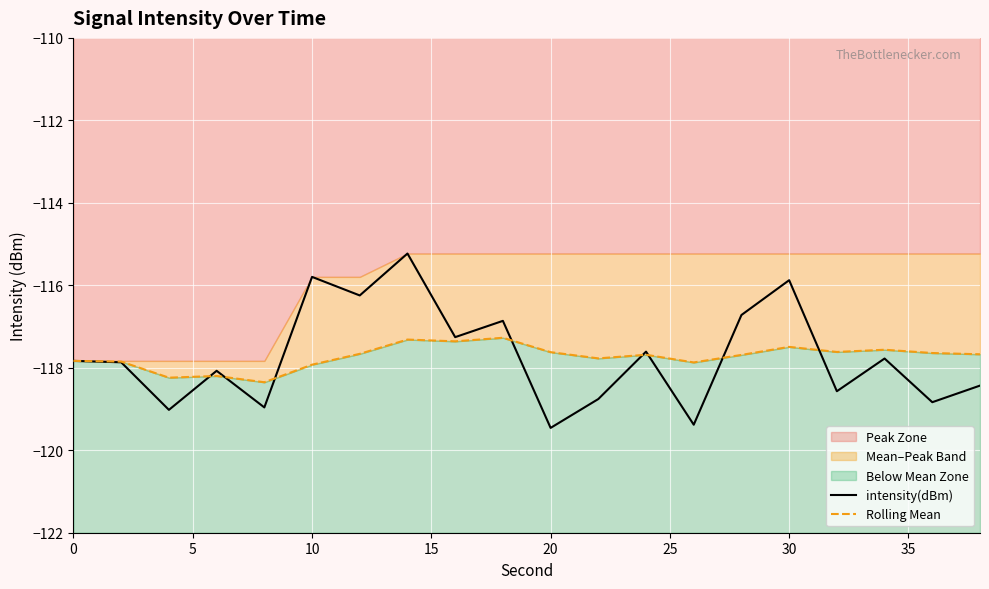

At which label does intensity(dBm) first exceed -117?

10